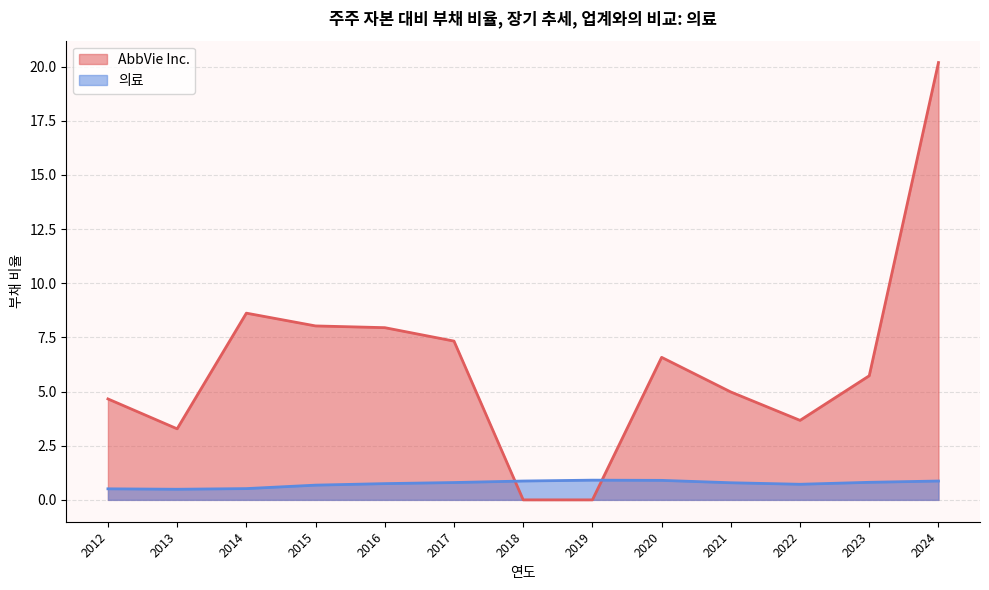

True or false: 의료 has a value of 0.9 at 2024.

True